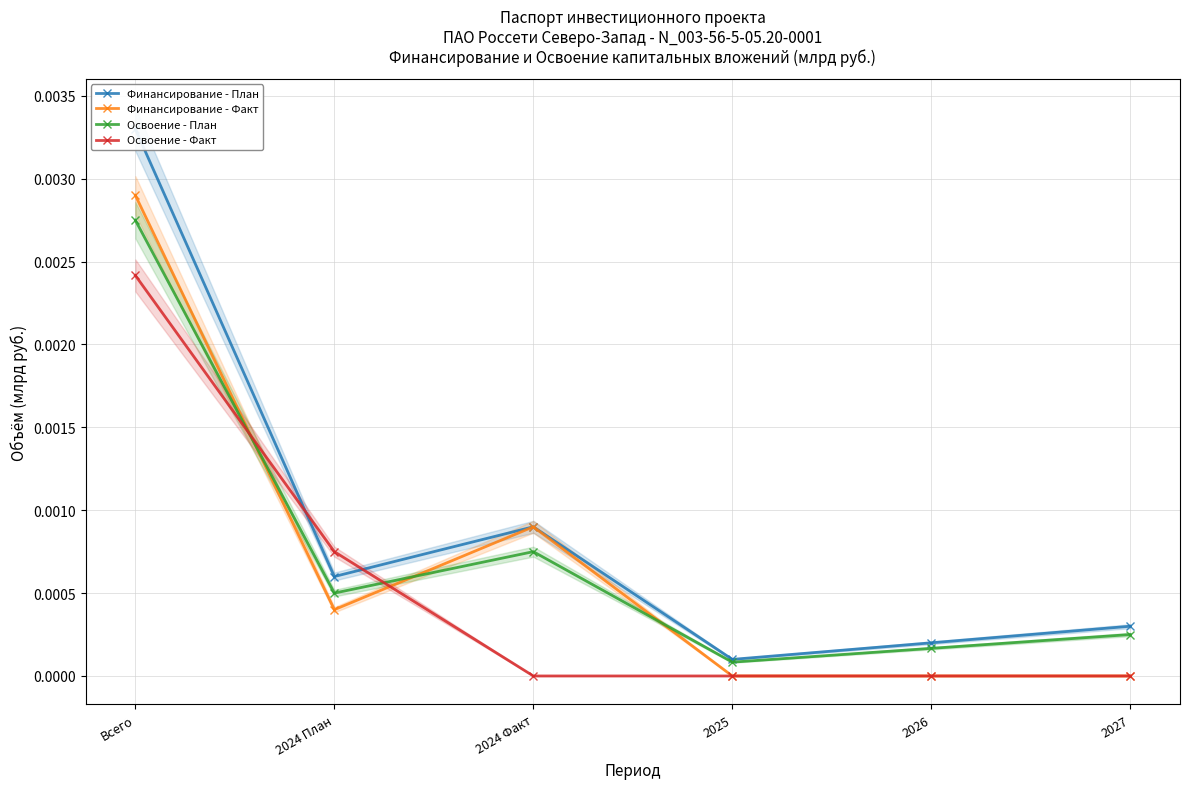

True or false: Освоение - Факт has a value of 0.0 at 2027.

True